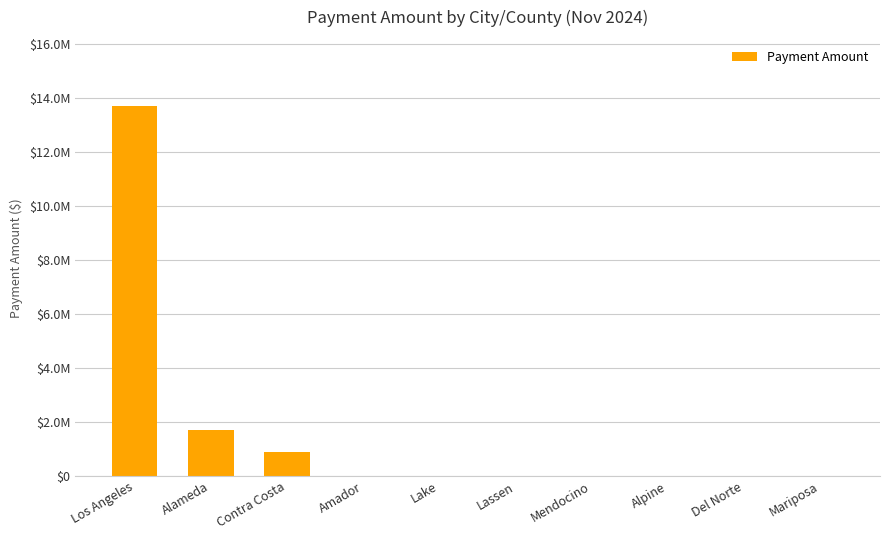

Are the bars horizontal?

No